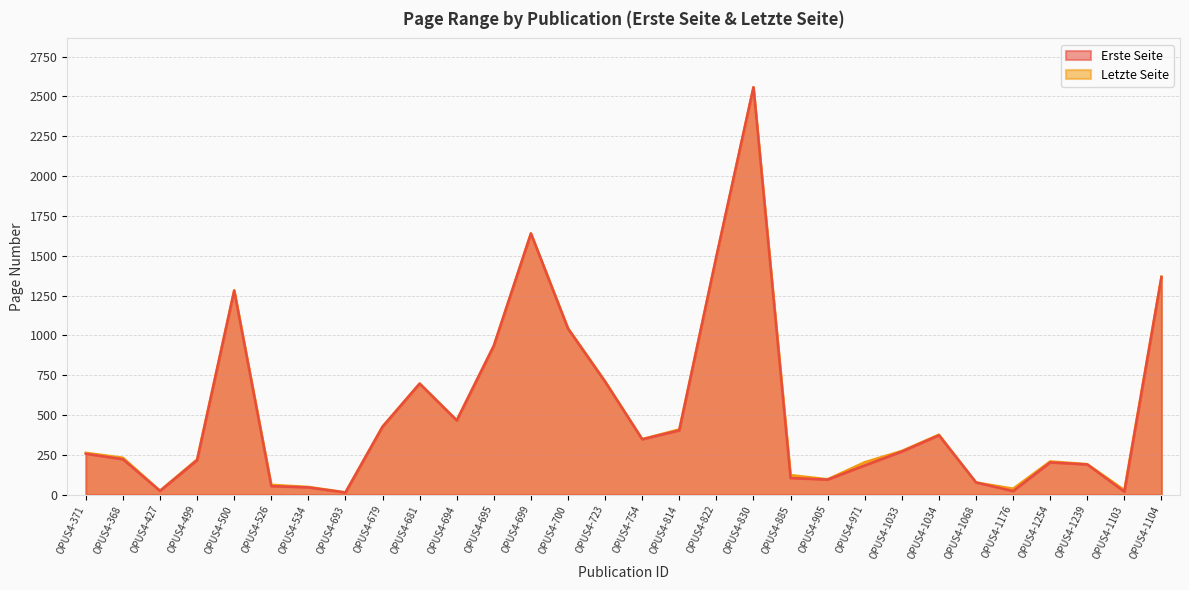

Reading right to left, list all the values displayed in this chart.

Erste Seite: OPUS4-1104=1366	OPUS4-1103=19	OPUS4-1239=190	OPUS4-1254=203	OPUS4-1176=23	OPUS4-1068=77	OPUS4-1034=373	OPUS4-1033=271	OPUS4-971=184	OPUS4-905=95	OPUS4-885=105	OPUS4-830=2557	OPUS4-822=1495	OPUS4-814=404	OPUS4-754=348	OPUS4-723=709	OPUS4-700=1042	OPUS4-699=1639	OPUS4-695=935	OPUS4-694=466	OPUS4-681=697	OPUS4-679=427	OPUS4-693=14	OPUS4-534=46	OPUS4-526=54	OPUS4-500=1280	OPUS4-499=217	OPUS4-427=24	OPUS4-368=223	OPUS4-371=257
Letzte Seite: OPUS4-1104=1369	OPUS4-1103=29	OPUS4-1239=192	OPUS4-1254=209	OPUS4-1176=38	OPUS4-1068=77	OPUS4-1034=377	OPUS4-1033=275	OPUS4-971=204	OPUS4-905=97	OPUS4-885=123	OPUS4-830=2557	OPUS4-822=1495	OPUS4-814=410	OPUS4-754=349	OPUS4-723=712	OPUS4-700=1045	OPUS4-699=1641	OPUS4-695=936	OPUS4-694=468	OPUS4-681=698	OPUS4-679=428	OPUS4-693=15	OPUS4-534=49	OPUS4-526=62	OPUS4-500=1284	OPUS4-499=222	OPUS4-427=25	OPUS4-368=232	OPUS4-371=263